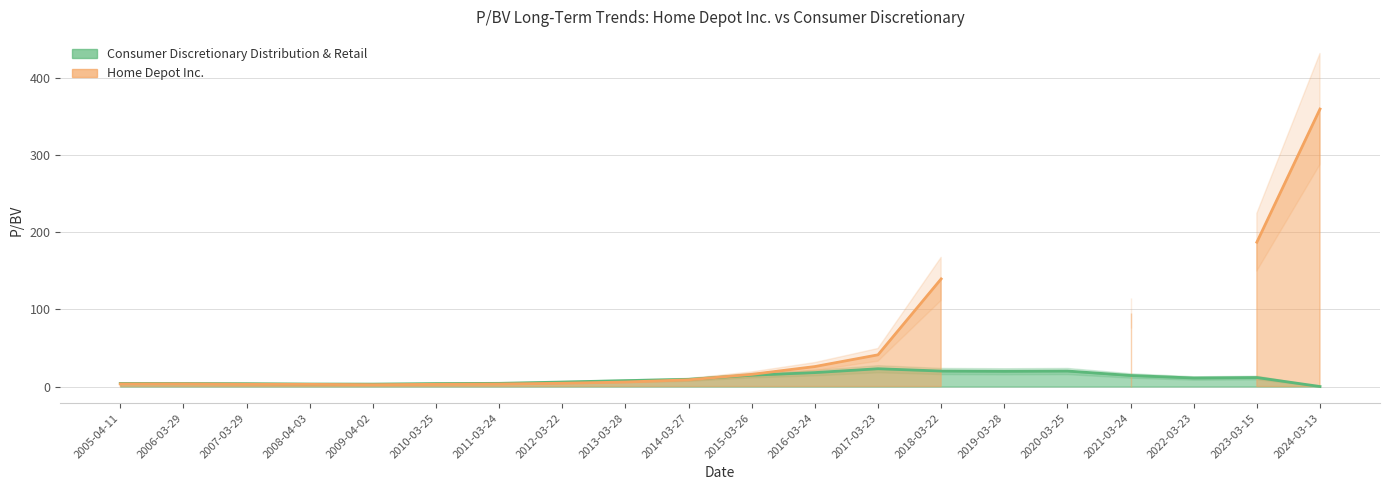

True or false: the data has more than 0 interior local peaks.

True